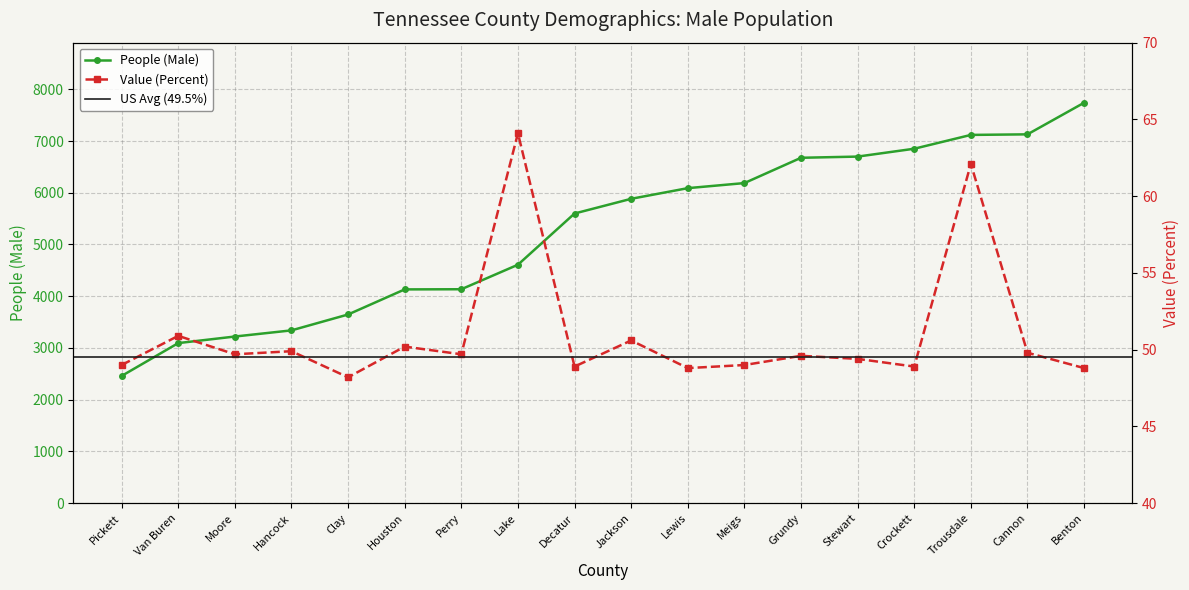

True or false: People (Male) and Value (Percent) intersect in this chart.

False